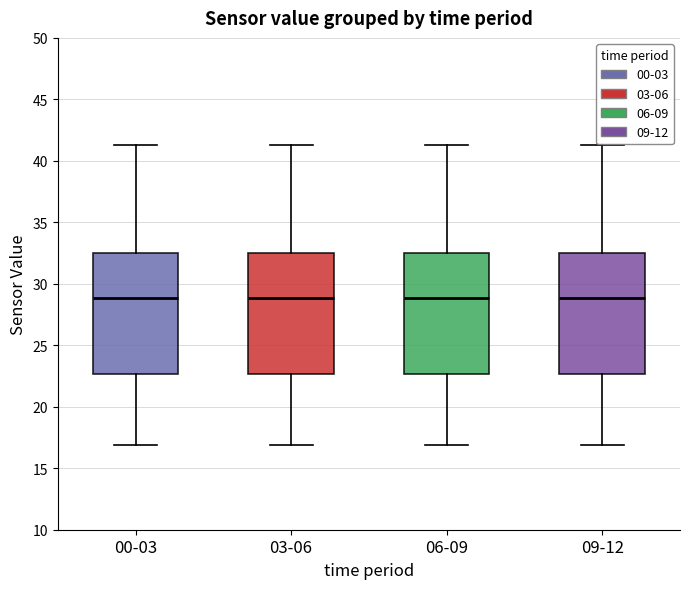

Reading left to right, transcribe this box plot: for each box, give where its median line is, the range the box spans, and where its two whiskers end, as read against the y-axis. The values are not printed on the chart, so give them approximately, as read against the axis.

00-03: median 29.0, box 22.5 to 32.5, whiskers 17.0 to 41.5
03-06: median 29.0, box 22.5 to 32.5, whiskers 17.0 to 41.5
06-09: median 29.0, box 22.5 to 32.5, whiskers 17.0 to 41.5
09-12: median 29.0, box 22.5 to 32.5, whiskers 17.0 to 41.5